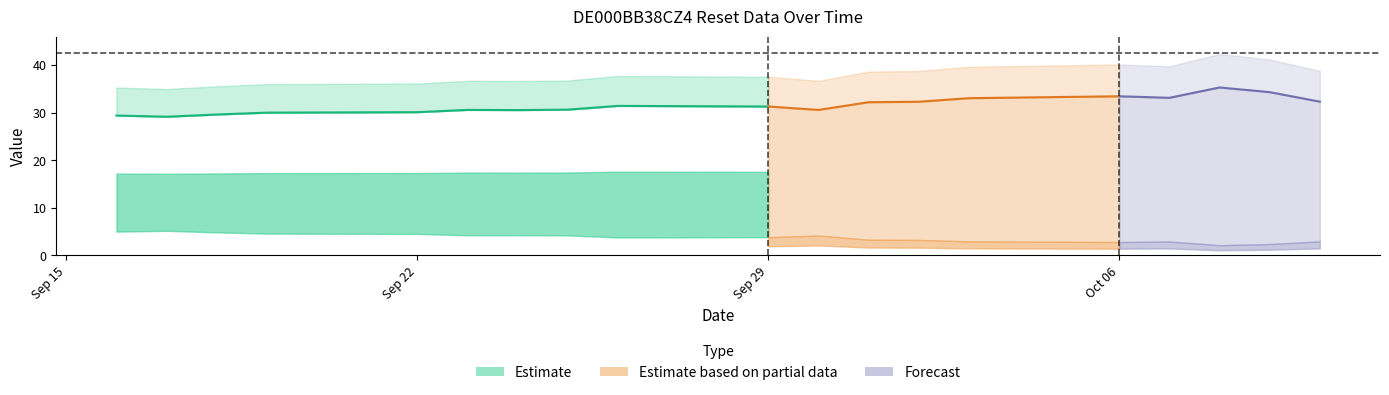

Count the number of categories in the chart.

19